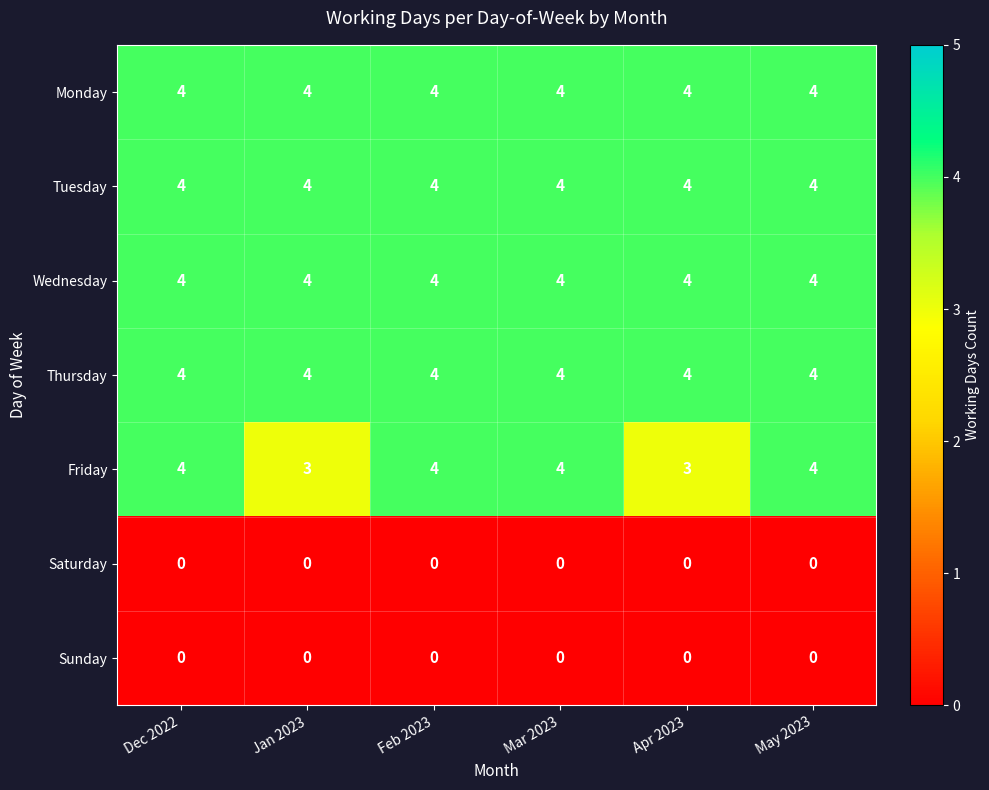

What value does the Wednesday series have at Apr 2023?

4